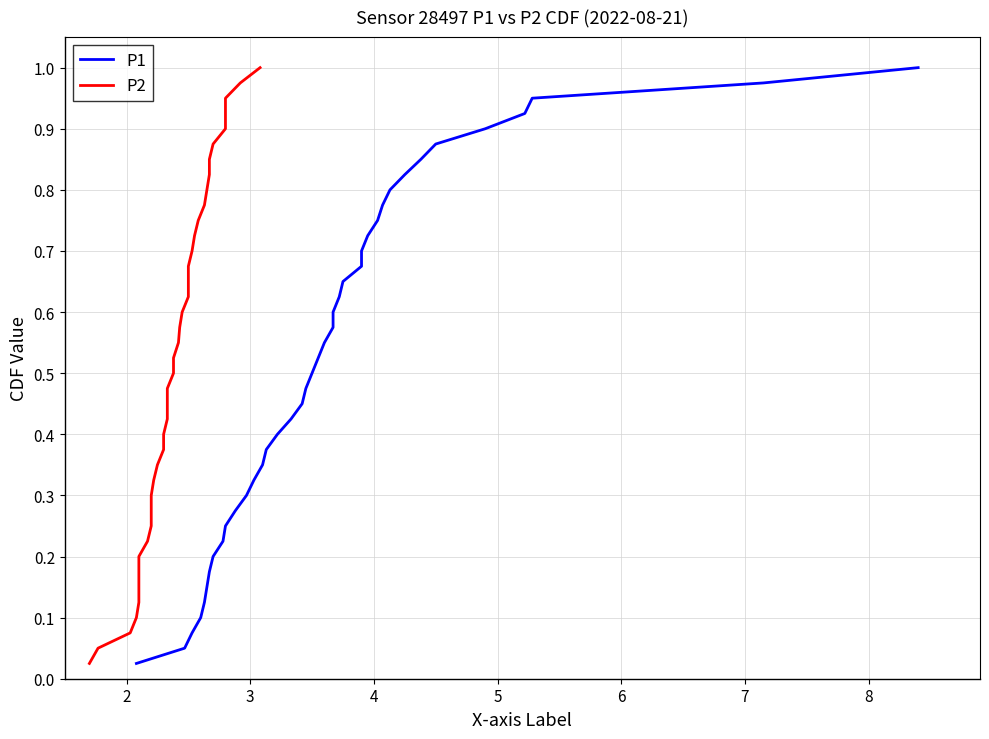

True or false: P1 and P2 intersect in this chart.

False